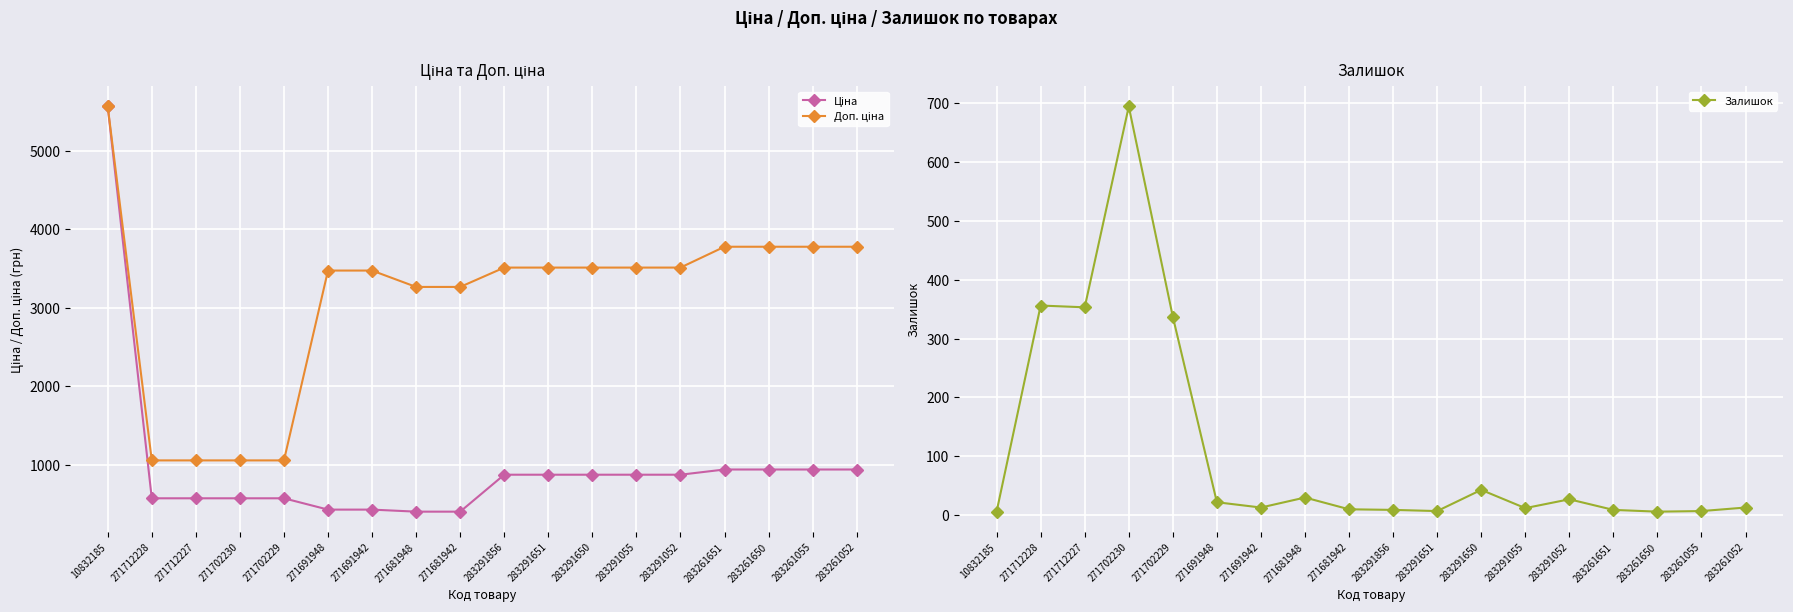

True or false: Доп. ціна has a value of 3511.9 at 283291052.

True